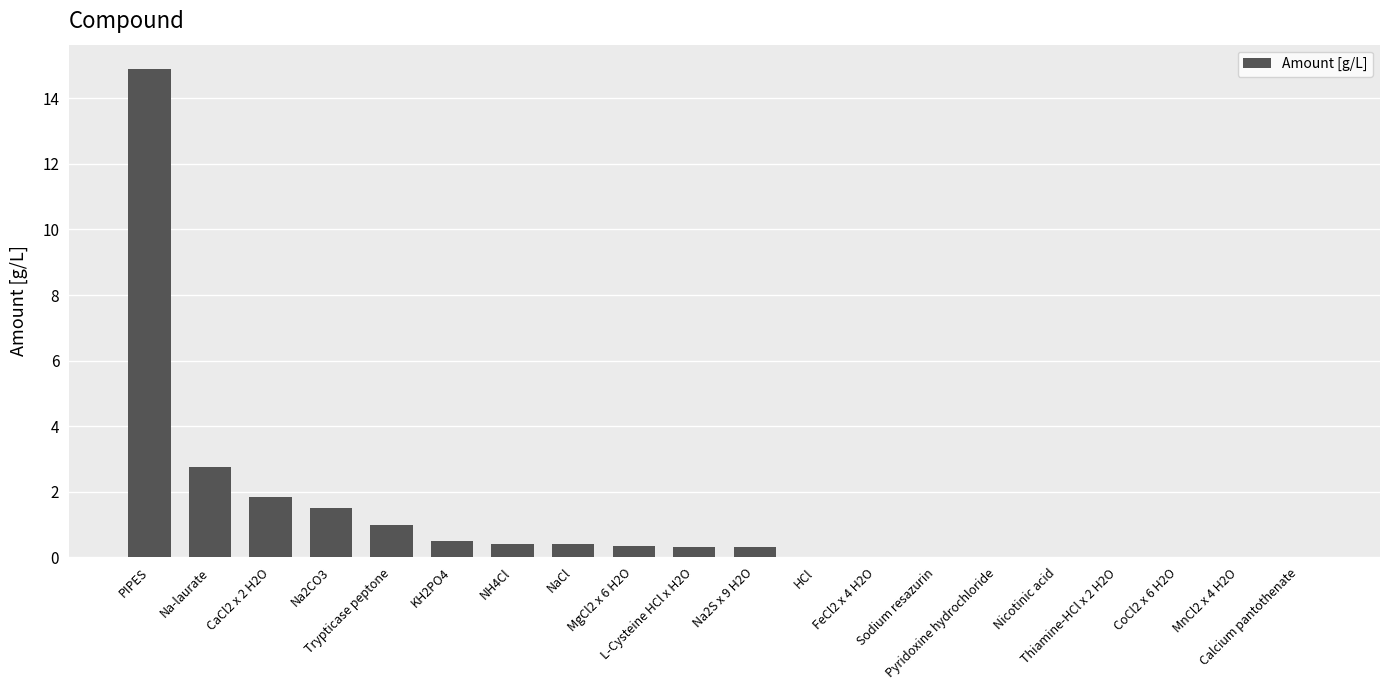

What is the sum of all values?

24.2